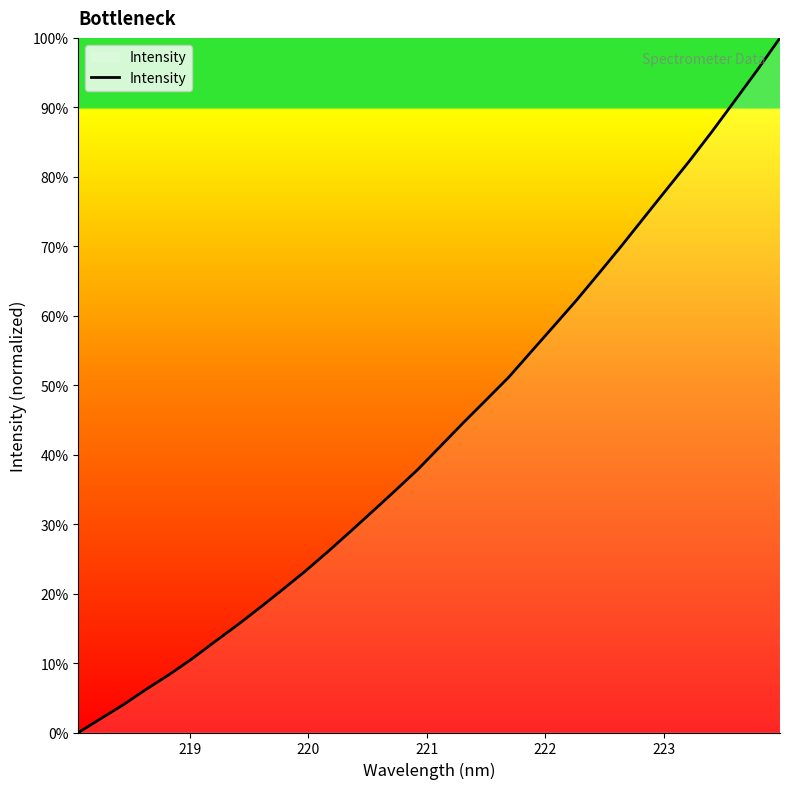

What is the average value?

43.3